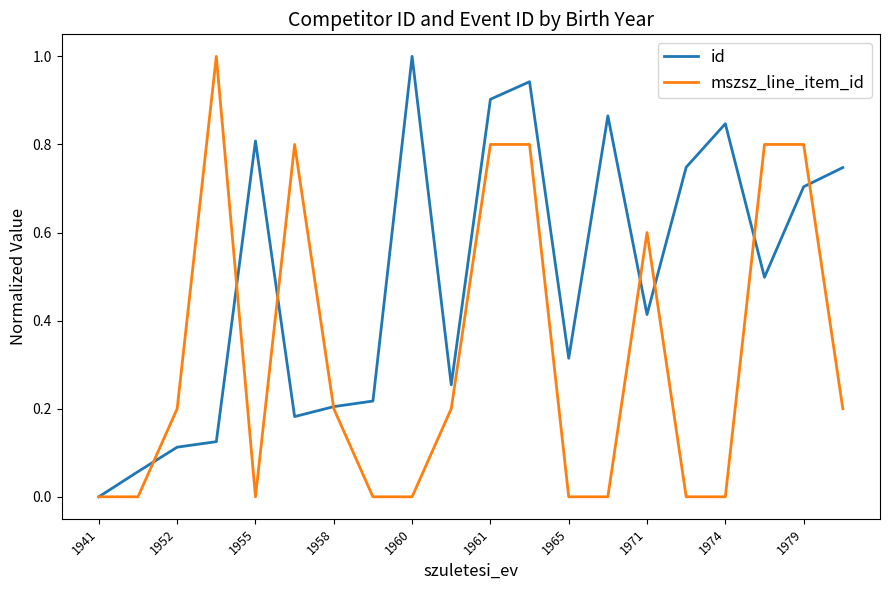

Rank the series by their average value, from lowest to highest.

mszsz_line_item_id, id